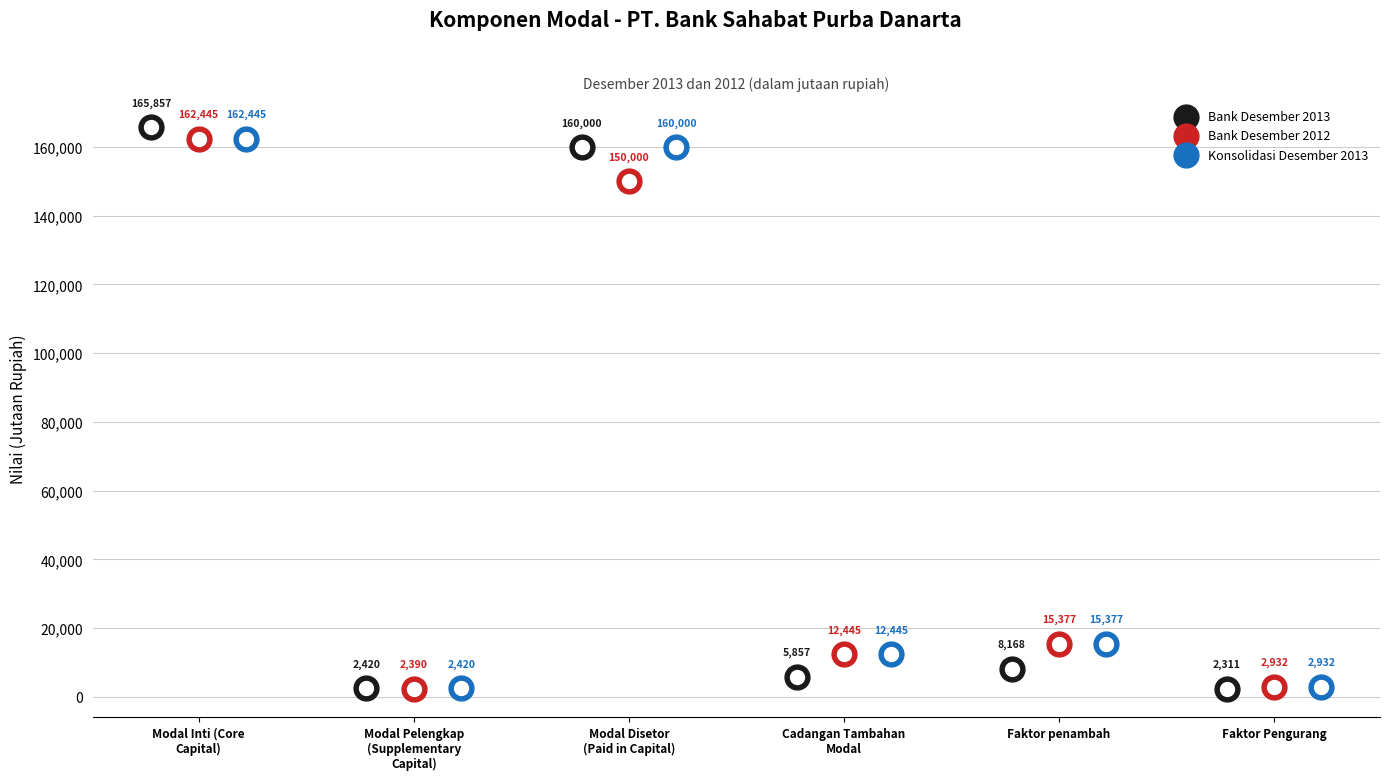

What is the total value across all series at Modal Inti (Core Capital)?

490747